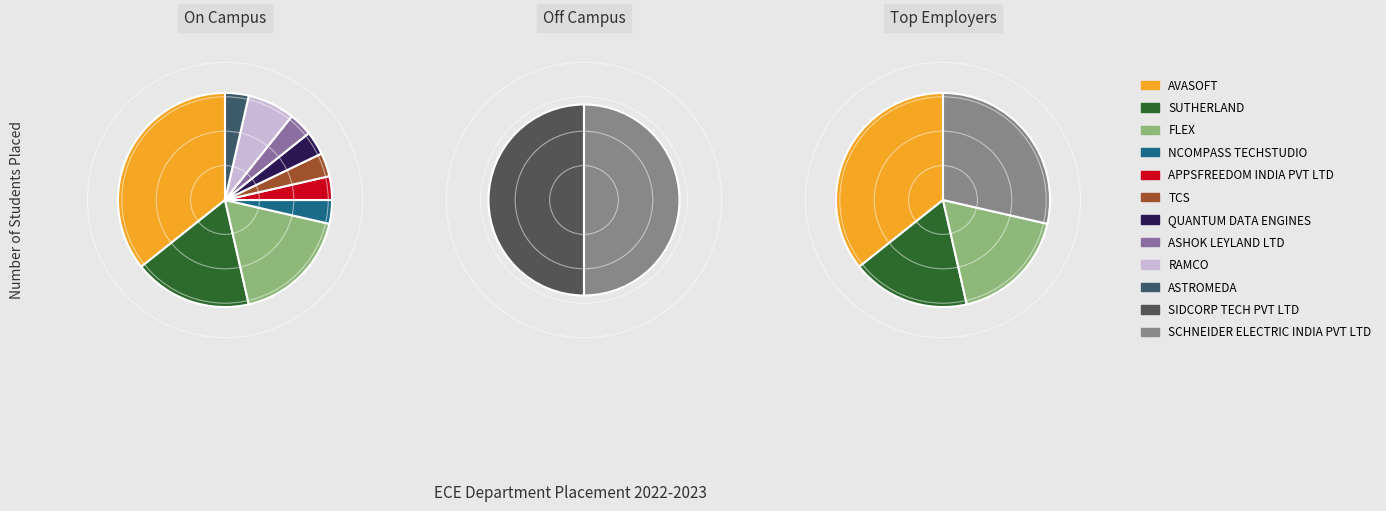

To the nearest percent, what is the difference between the largest and smallest slice percentages?

30%